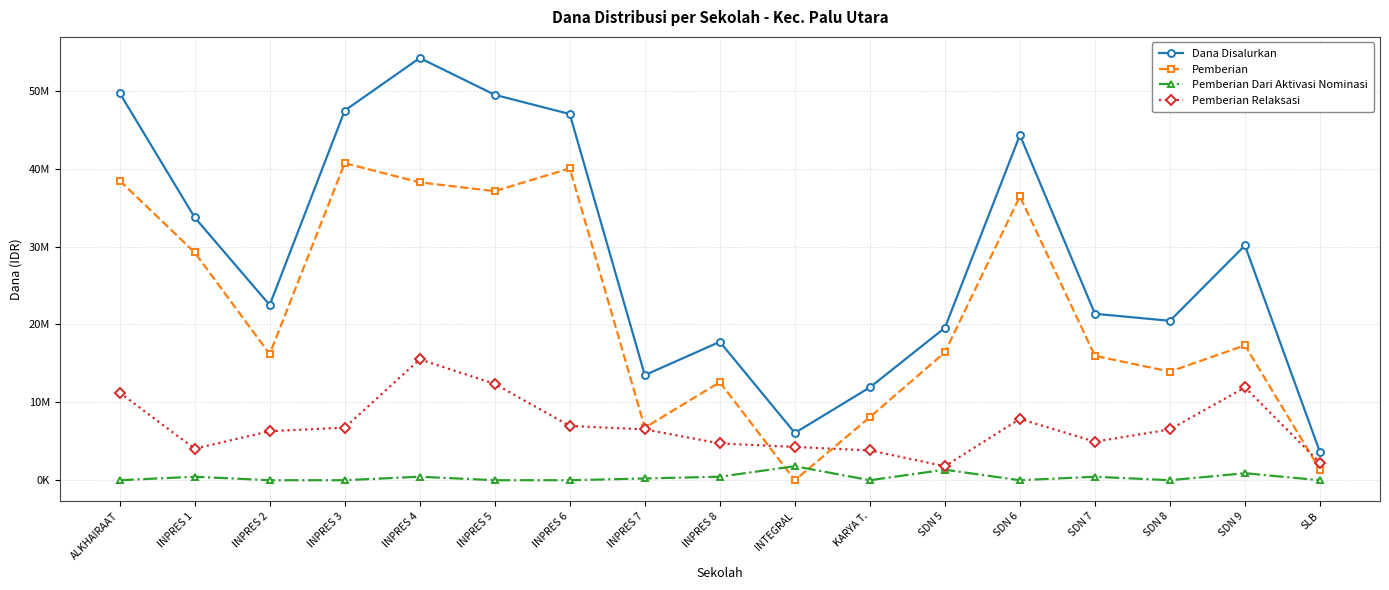

List the series in order of their peak value, lowest first.

Pemberian Dari Aktivasi Nominasi, Pemberian Relaksasi, Pemberian, Dana Disalurkan